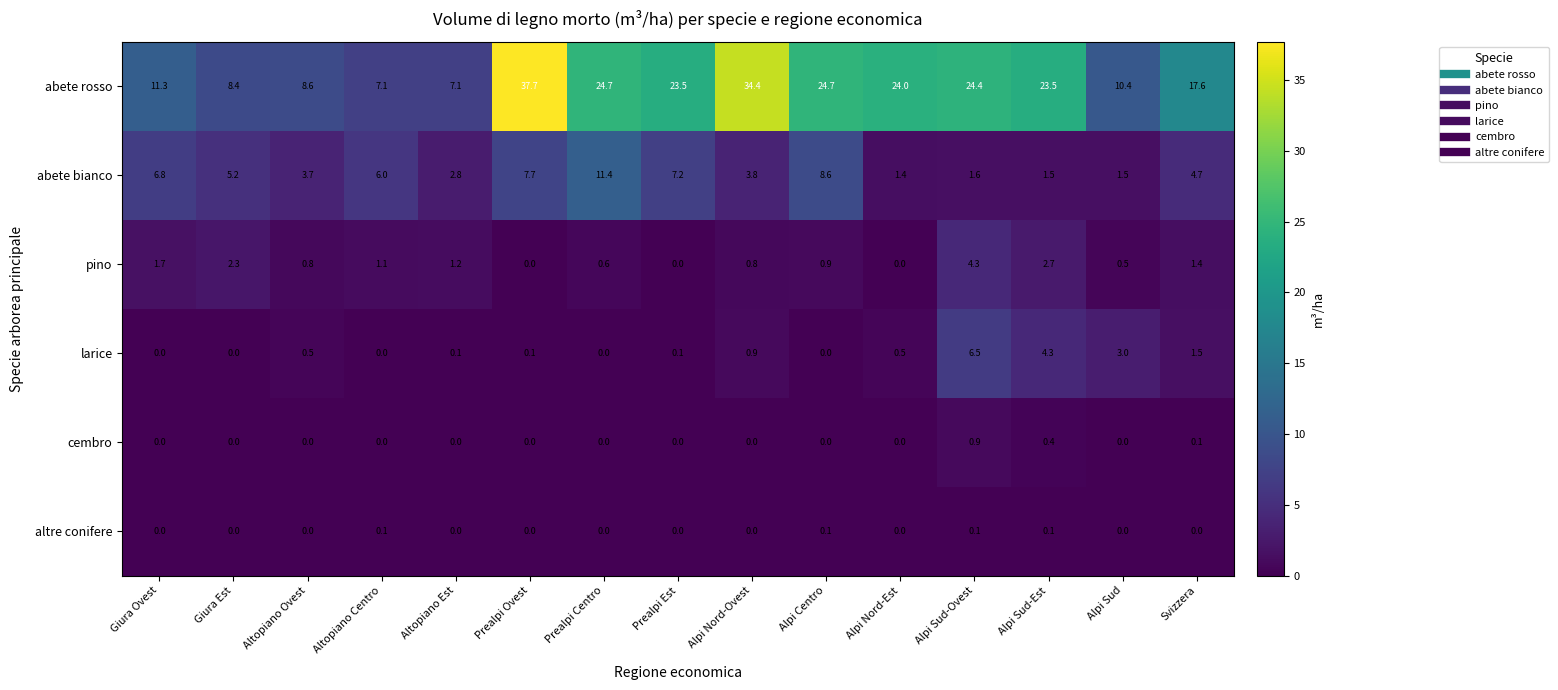

At which category does the chart reach its peak across all series?

Prealpi Ovest